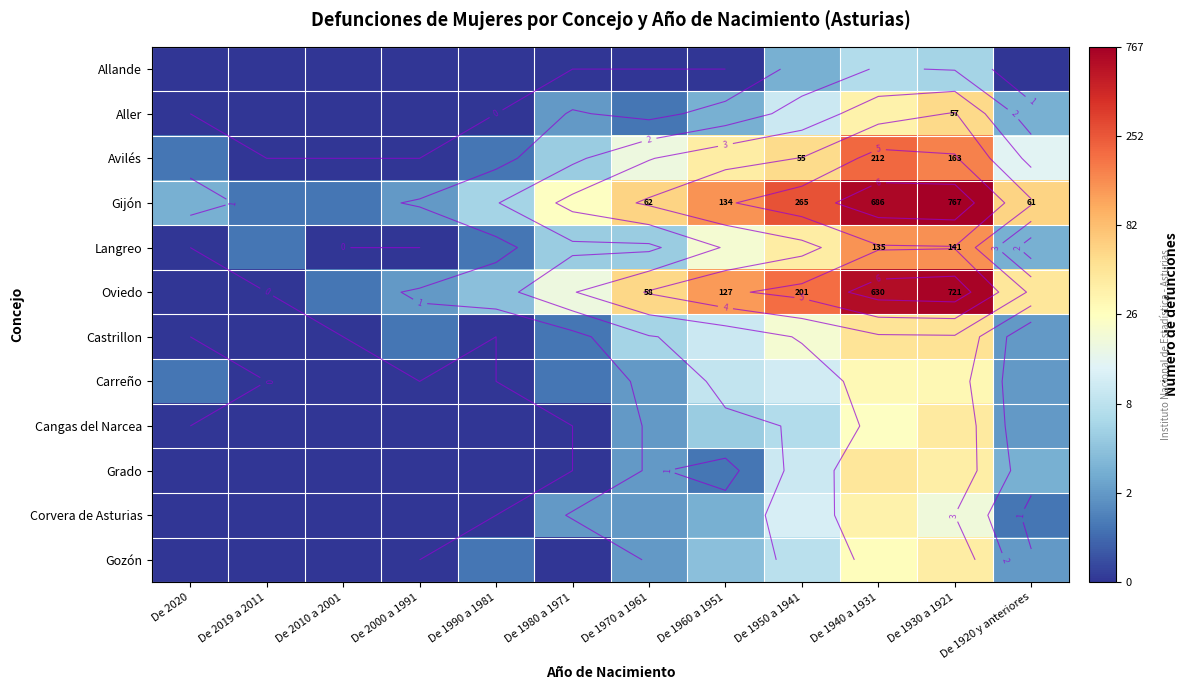

At which label does Corvera de Asturias first exceed 1?

De 1980 a 1971